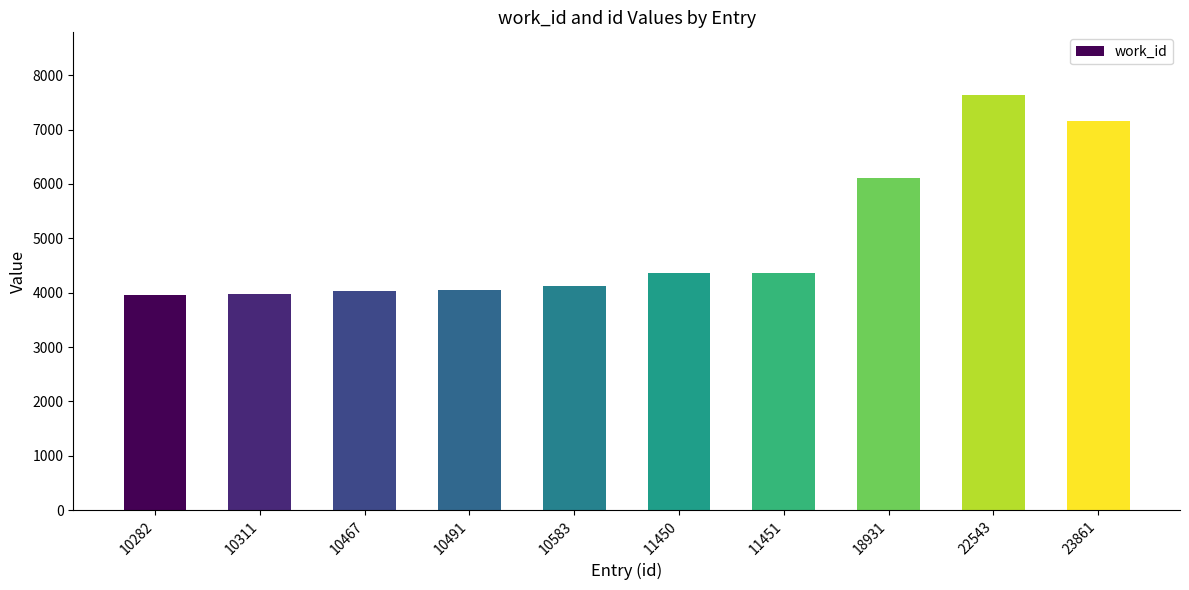

Count the number of categories in the chart.

10